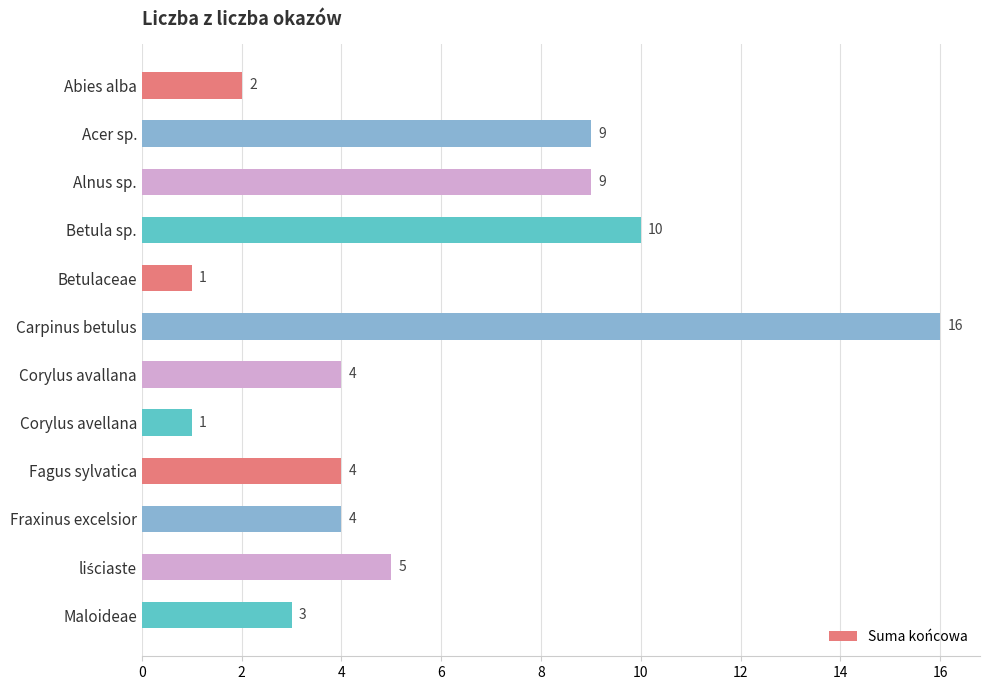

True or false: the data shows 3 at Abies alba.

False